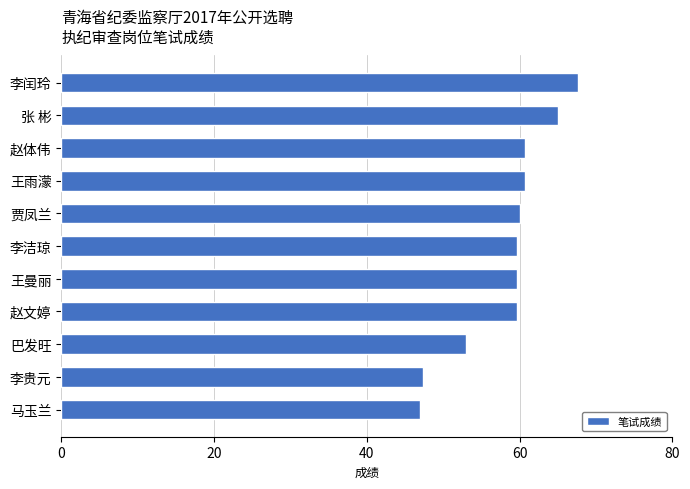

How many categories are shown in the chart?

11